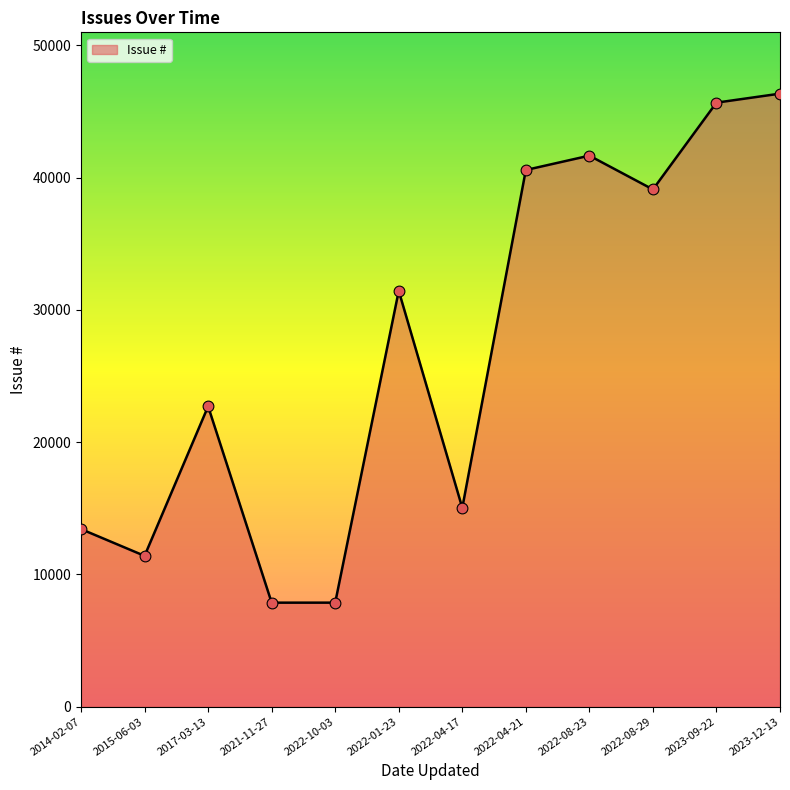

What is the change in value from 2014-02-07 to 2023-09-22?

+32238